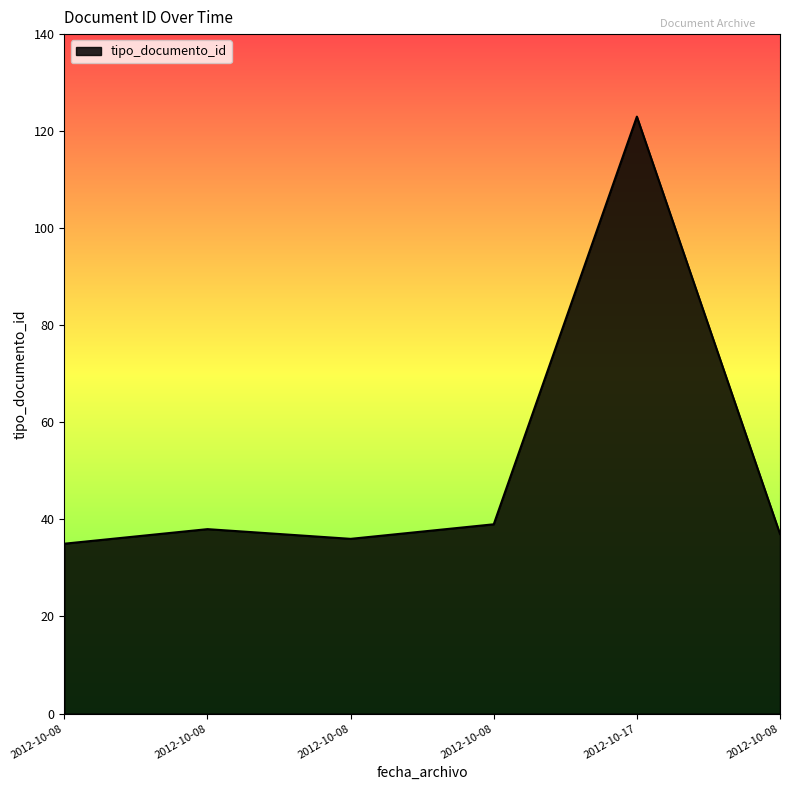

Which category has the highest value across all series?

2012-10-17